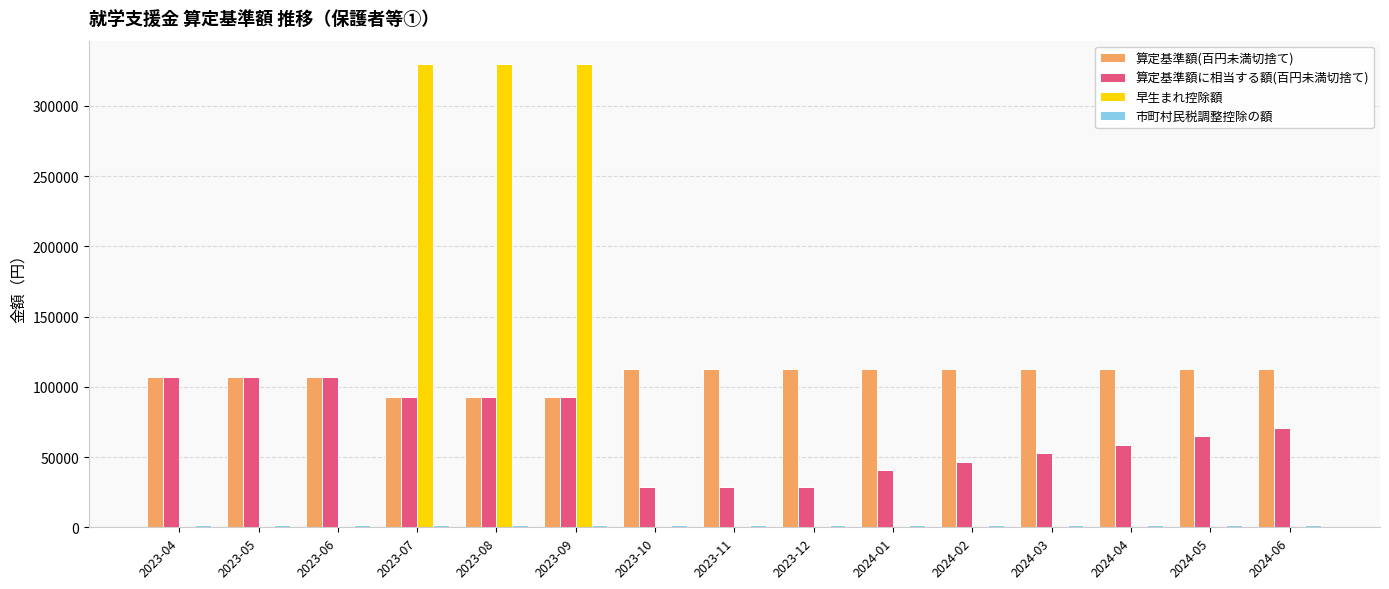

Which series has the largest total across all categories?

算定基準額(百円未満切捨て)